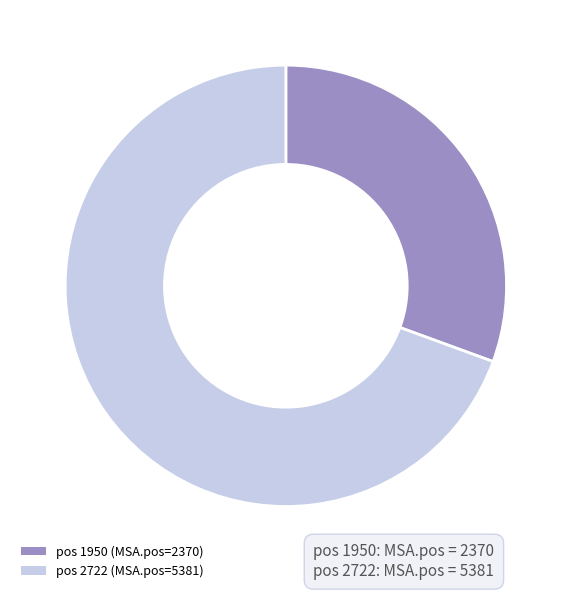

Rank the categories by value from lowest to highest.

pos 1950 (MSA.pos=2370), pos 2722 (MSA.pos=5381)